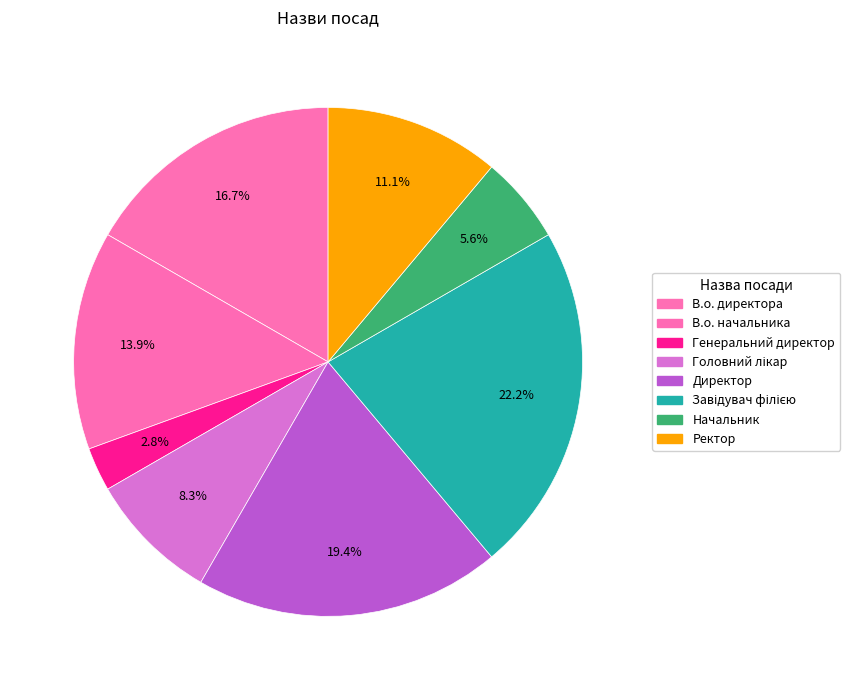

How many segments does this pie chart have?

8